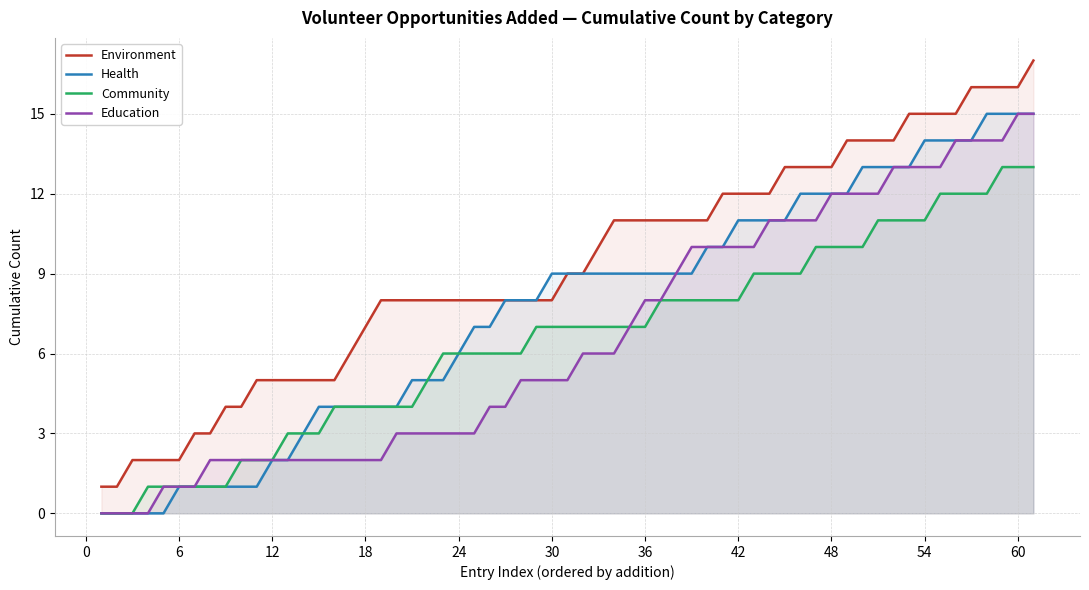

Rank the series by their maximum value, from highest to lowest.

environment, health, community, education